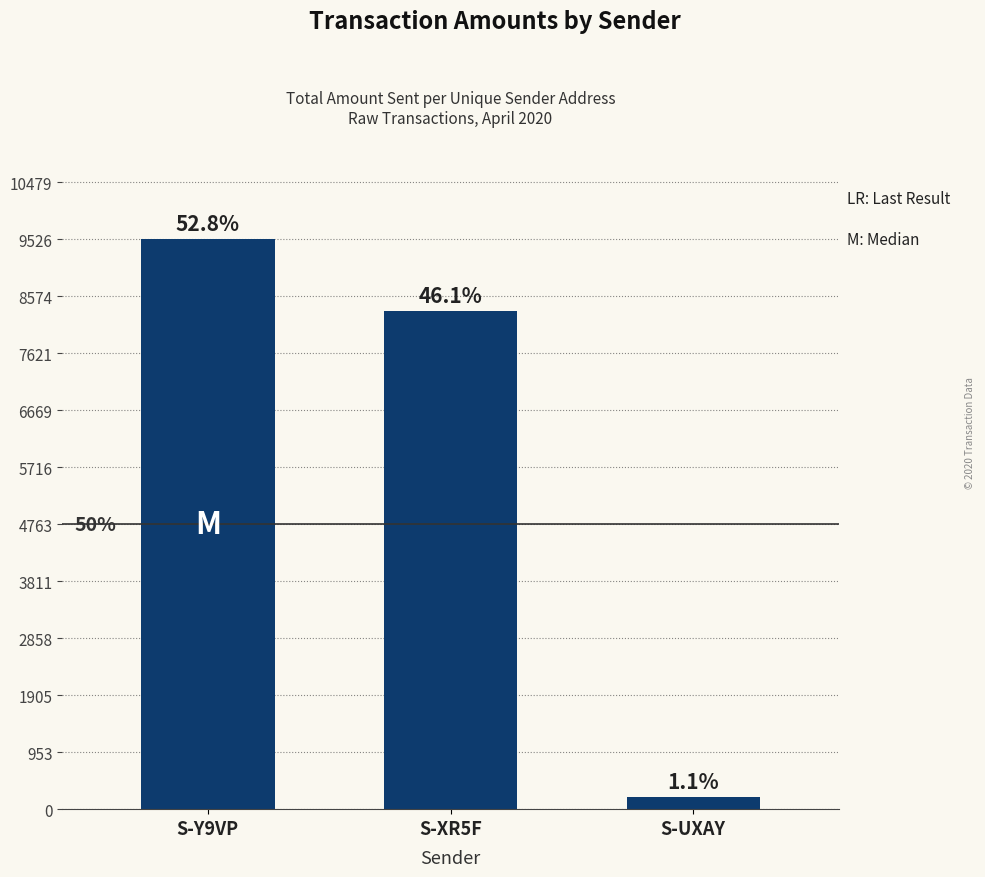

Between S-XR5F and S-Y9VP, which is larger?

S-Y9VP